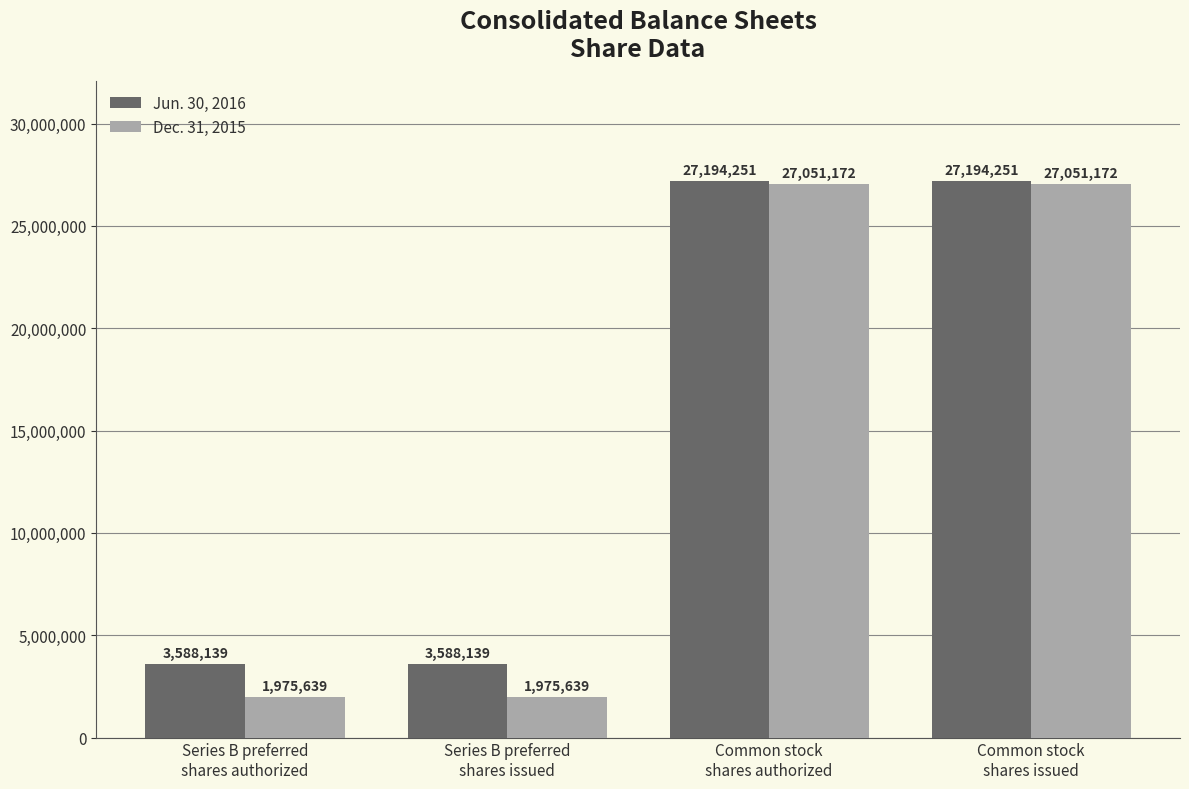

The Dec. 31, 2015 series shows 46404184 at Common stock
shares issued. True or false?

False